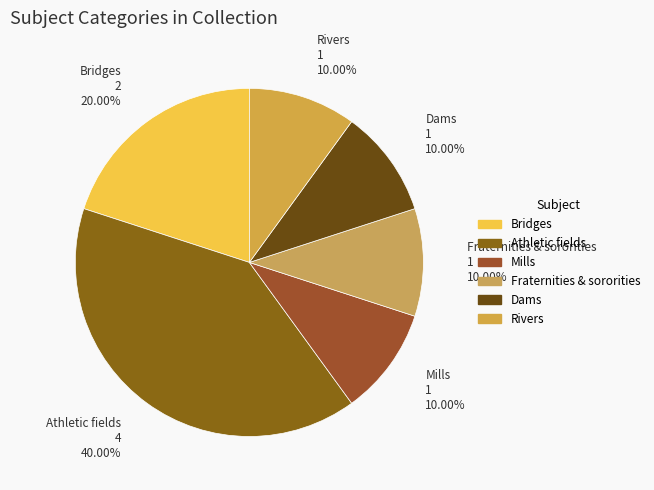

Count the number of slices in the pie.

6